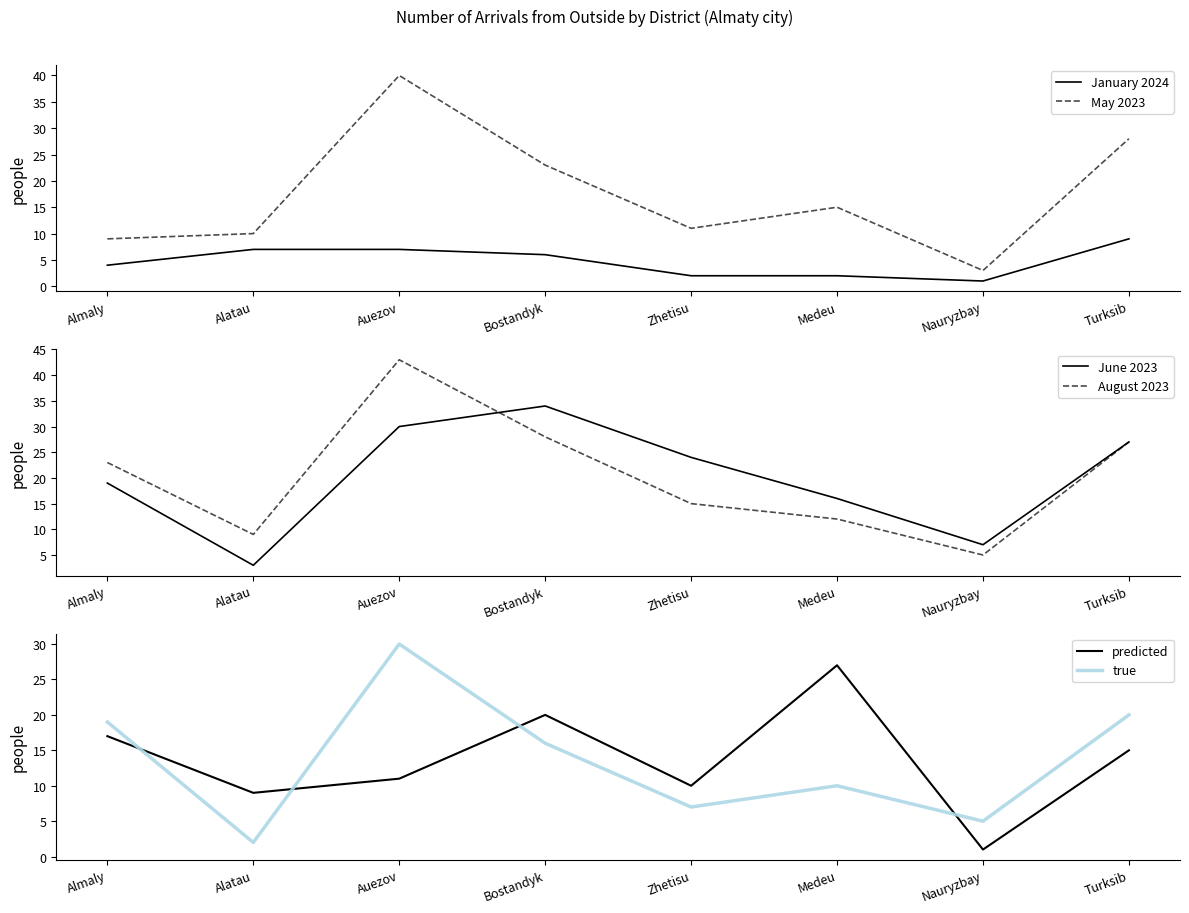

At how many categories does at least one series exceed 30?

2